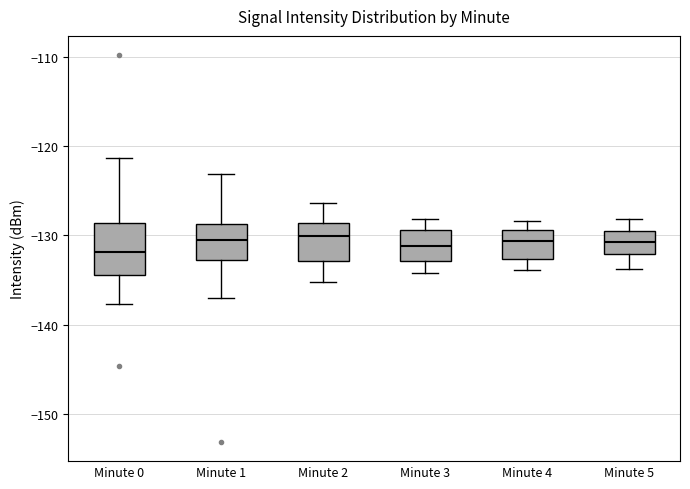

Reading left to right, transcribe this box plot: for each box, give where its median line is, the range the box spans, and where its two whiskers end, as read against the y-axis. The values are not printed on the chart, so give them approximately, as read against the axis.

Minute 0: median -132, box -134 to -129, whiskers -138 to -121
Minute 1: median -131, box -133 to -129, whiskers -137 to -123
Minute 2: median -130, box -133 to -129, whiskers -135 to -126
Minute 3: median -131, box -133 to -129, whiskers -134 to -128
Minute 4: median -131, box -133 to -129, whiskers -134 to -128
Minute 5: median -131, box -132 to -129, whiskers -134 to -128